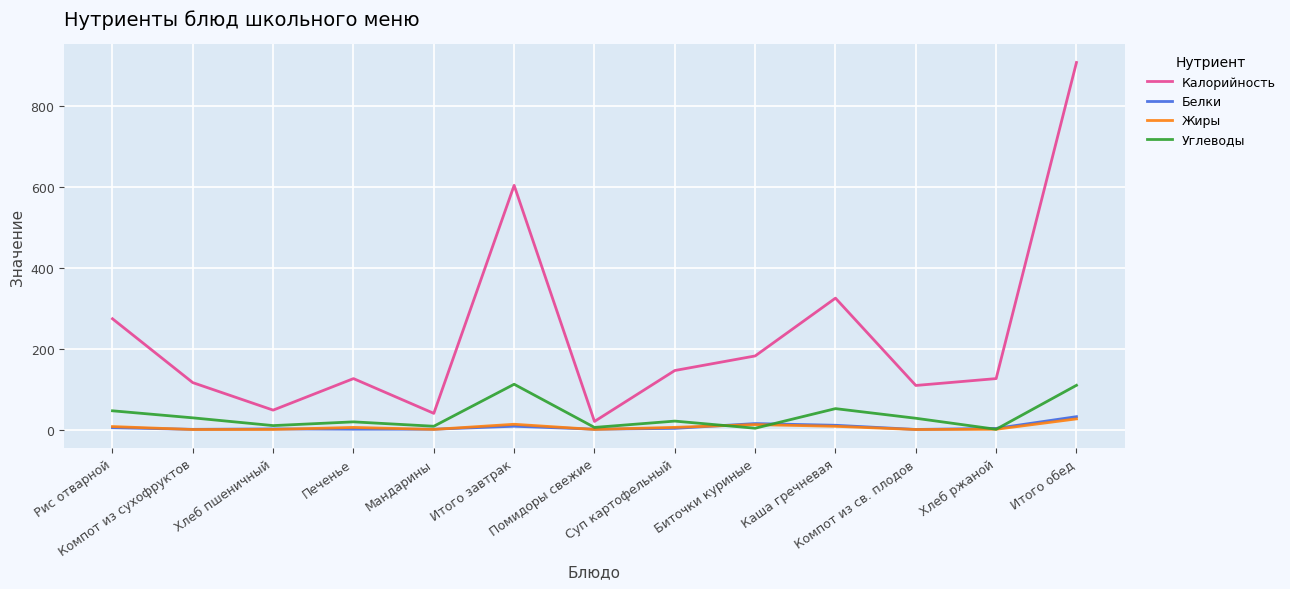

Where is the first local maximum for Калорийность?

Печенье